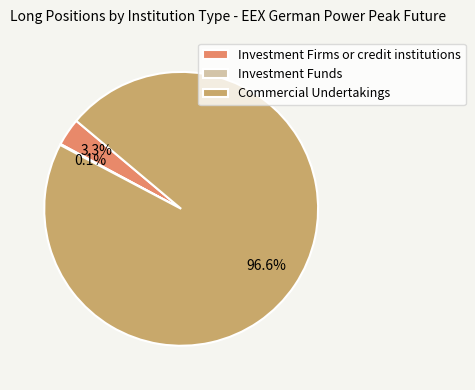

Does Commercial Undertakings represent more than half of the total?

Yes